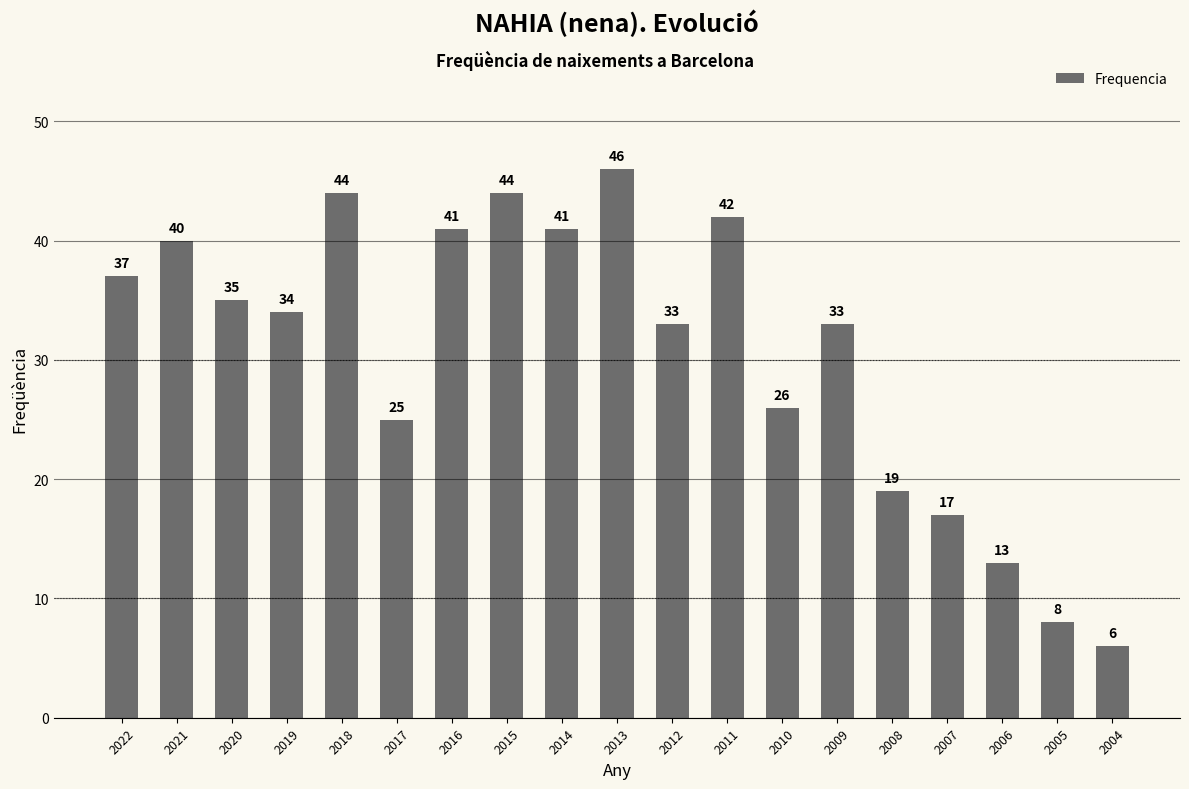

Which category has the highest value across all series?

2013